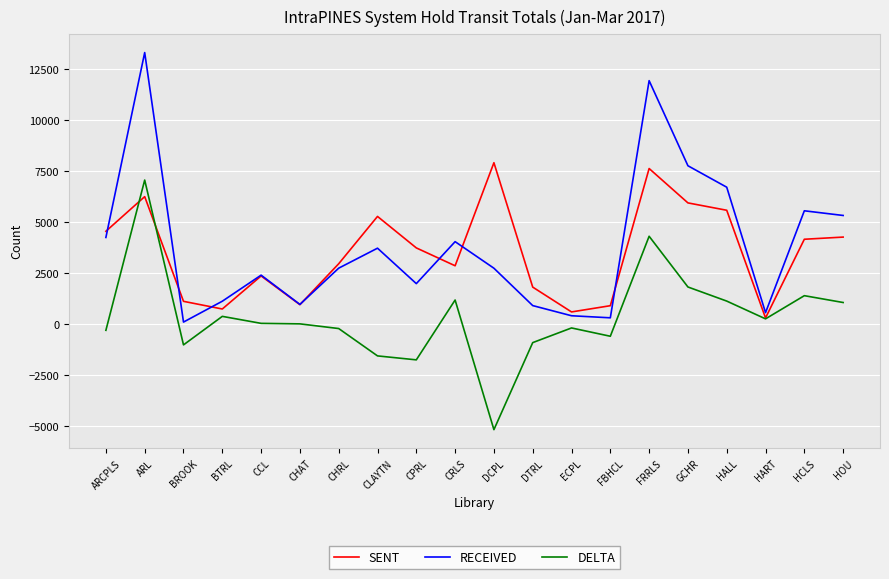

What is the sum of the SENT values at FRRLS and BTRL?

8370